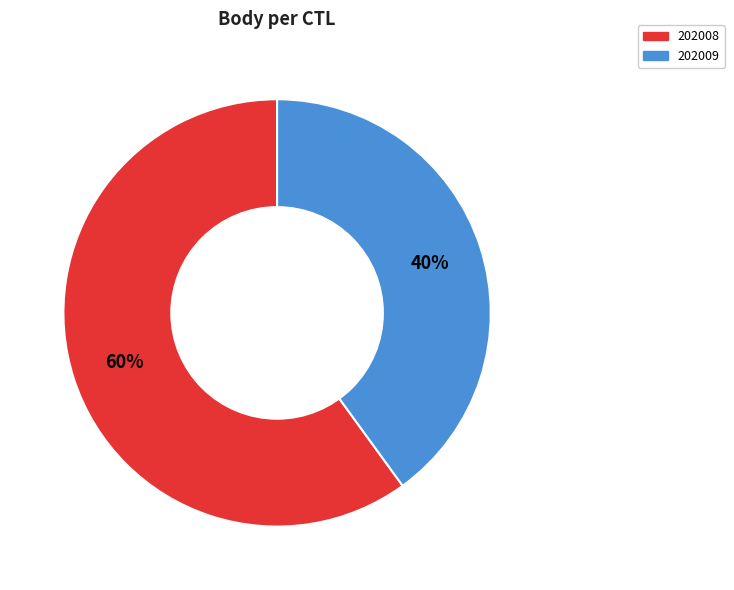

Count the number of slices in the pie.

2